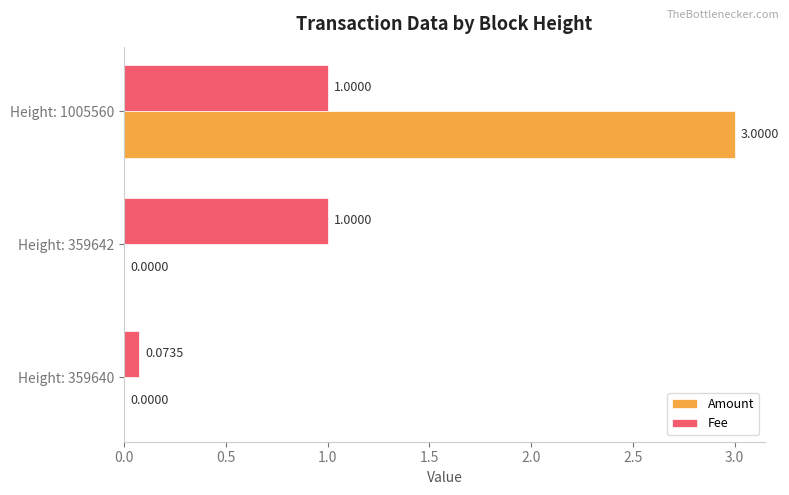

What are all the series names shown in the legend?

Amount, Fee